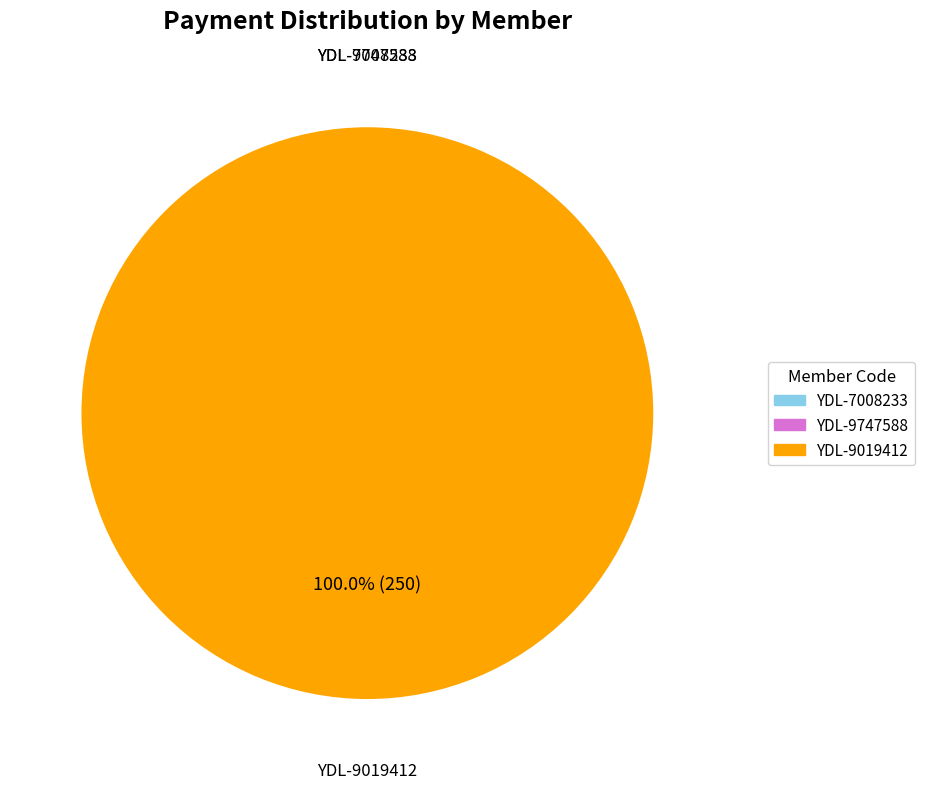

Is it true that YDL-9019412 is 100% of the pie?

True